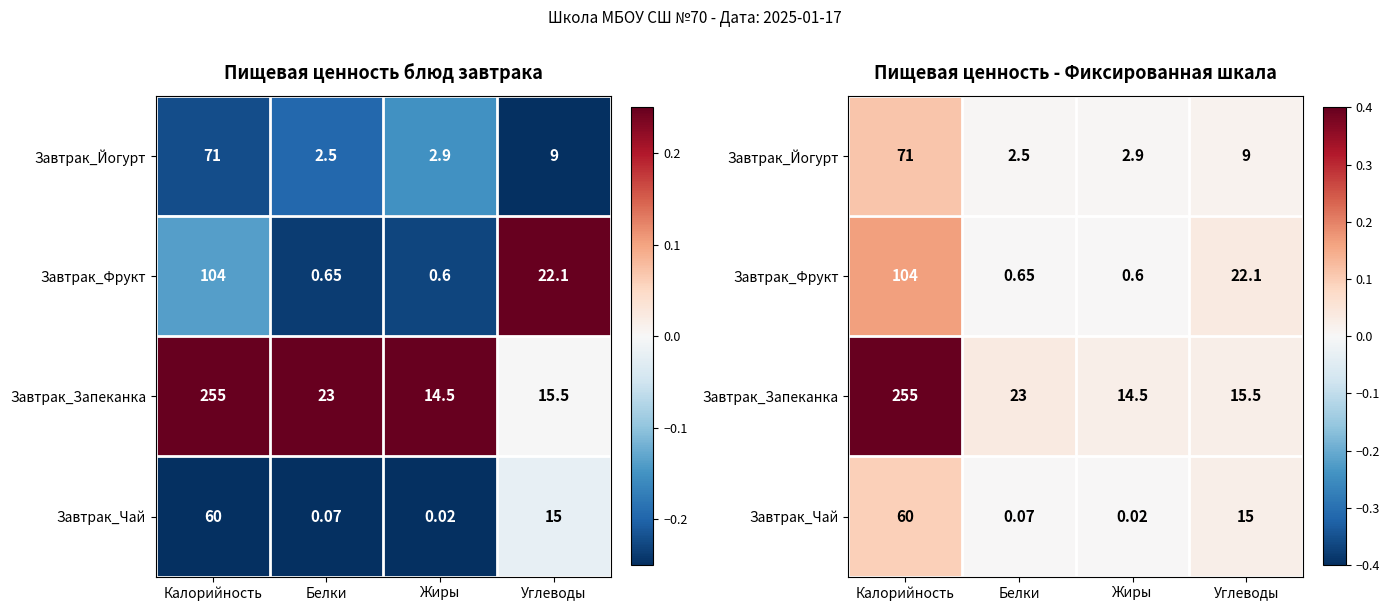

Which series has the largest total across all categories?

Завтрак_Запеканка